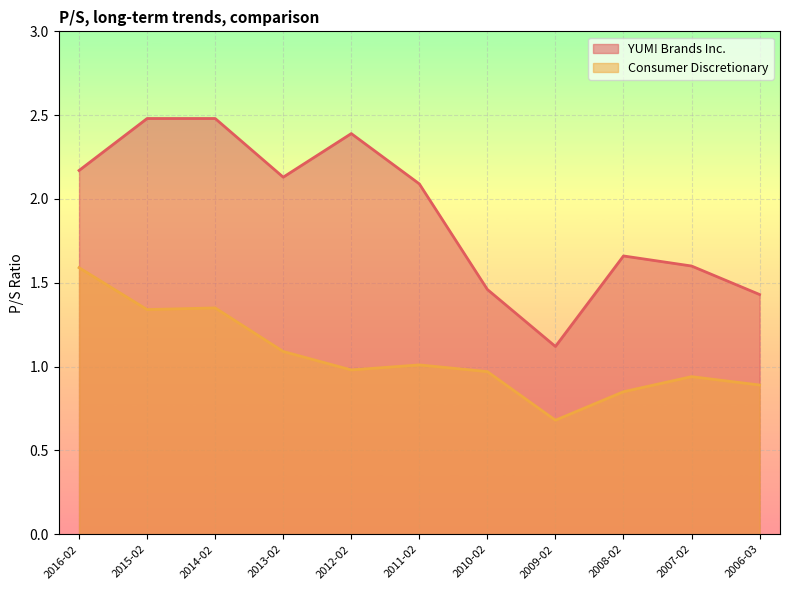

What is the sum of the YUM! Brands Inc. values at 2009-02 and 2014-02?

3.6